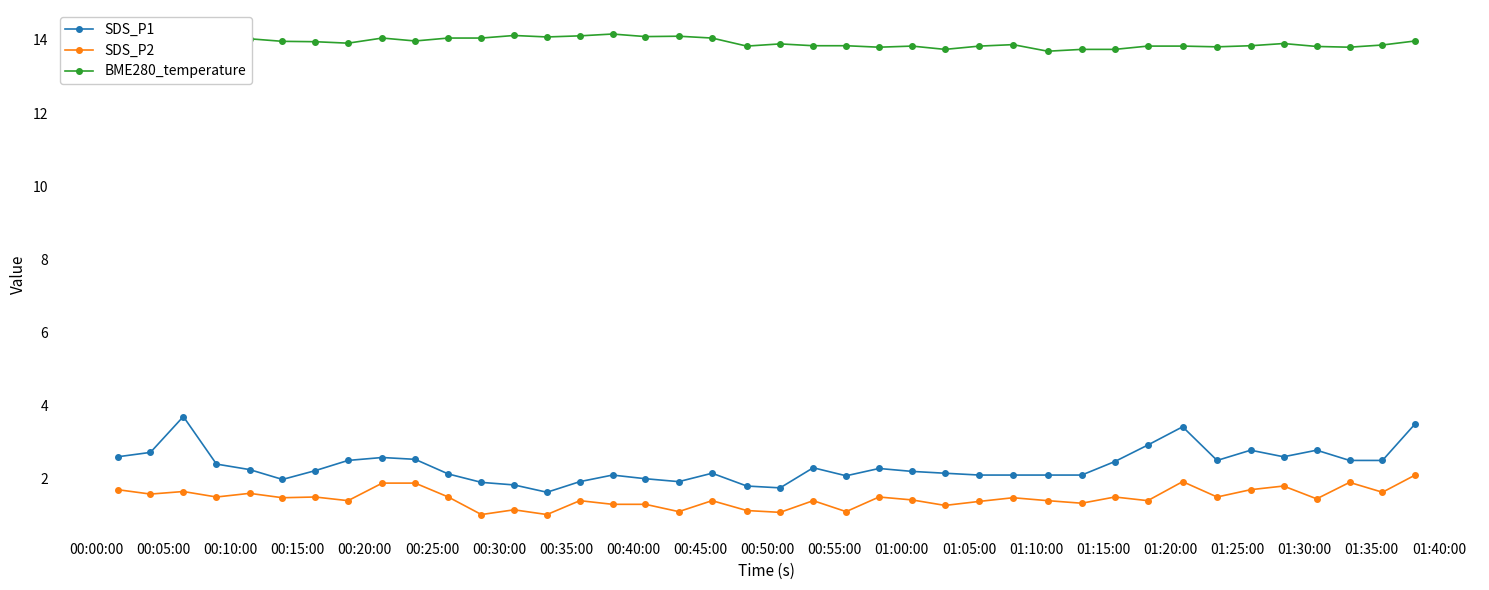

What is the value of the SDS_P2 point at the 19th from the left?

1.4